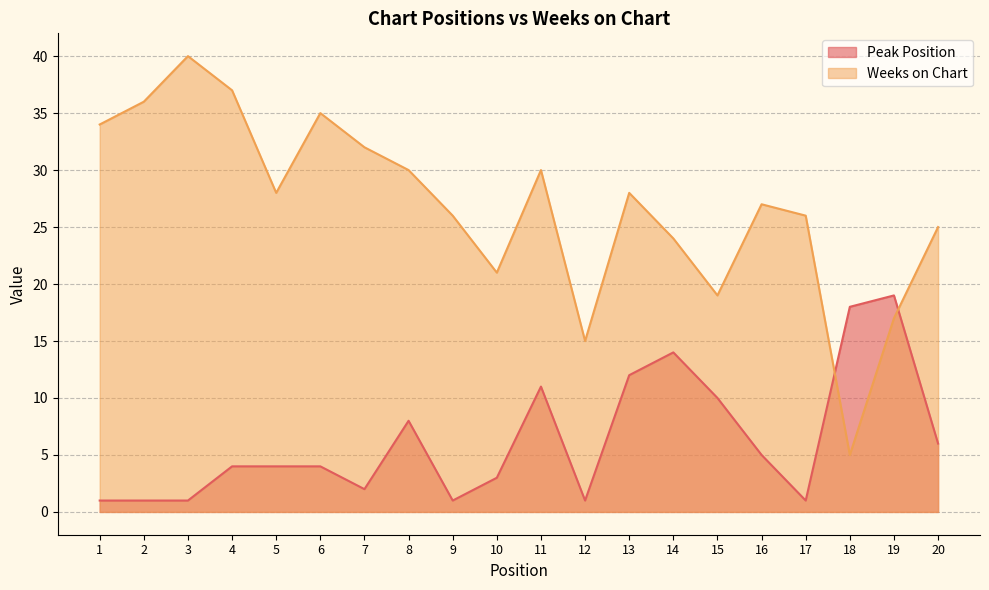

Which series ends up on top after the final intersection of Peak Position and Weeks on Chart?

Weeks on Chart